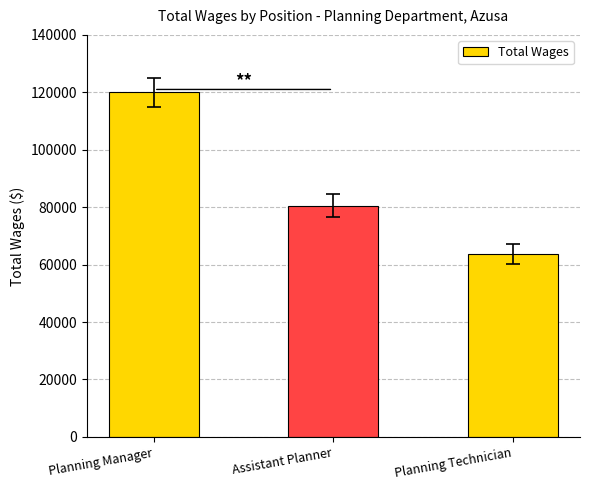

What is the label of the 1st bar from the right?

Planning Technician